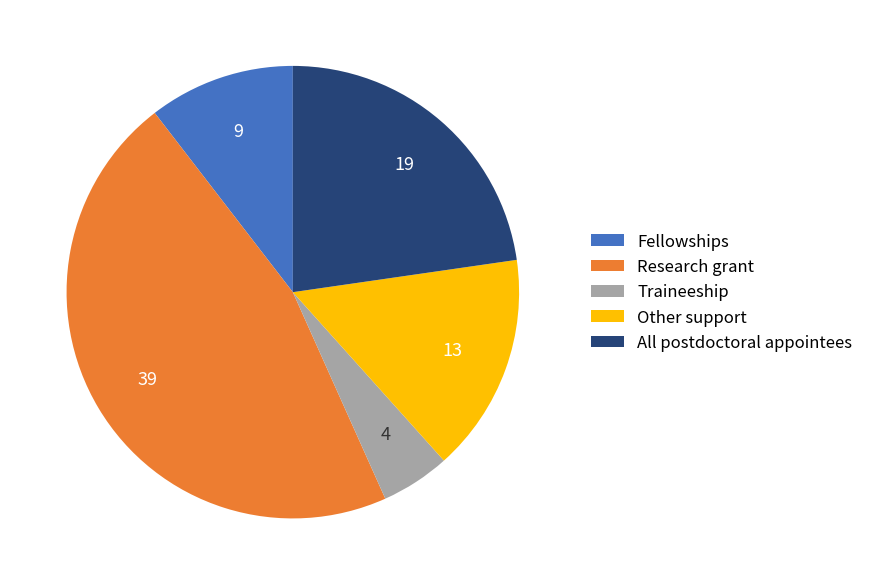

Which has a higher value, Traineeship or Other support?

Other support